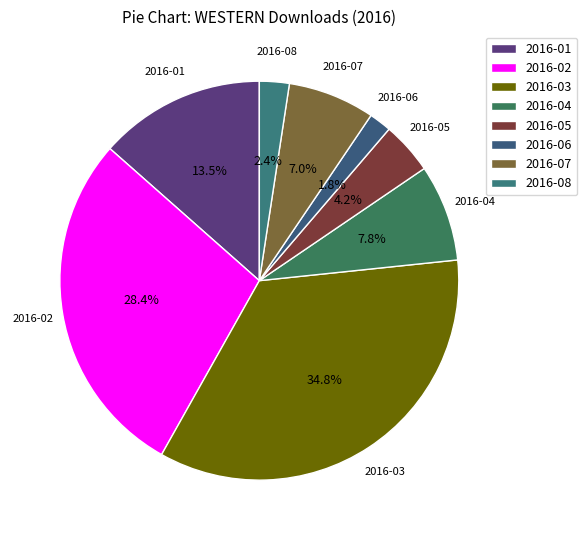

Is there a majority slice in this chart?

No